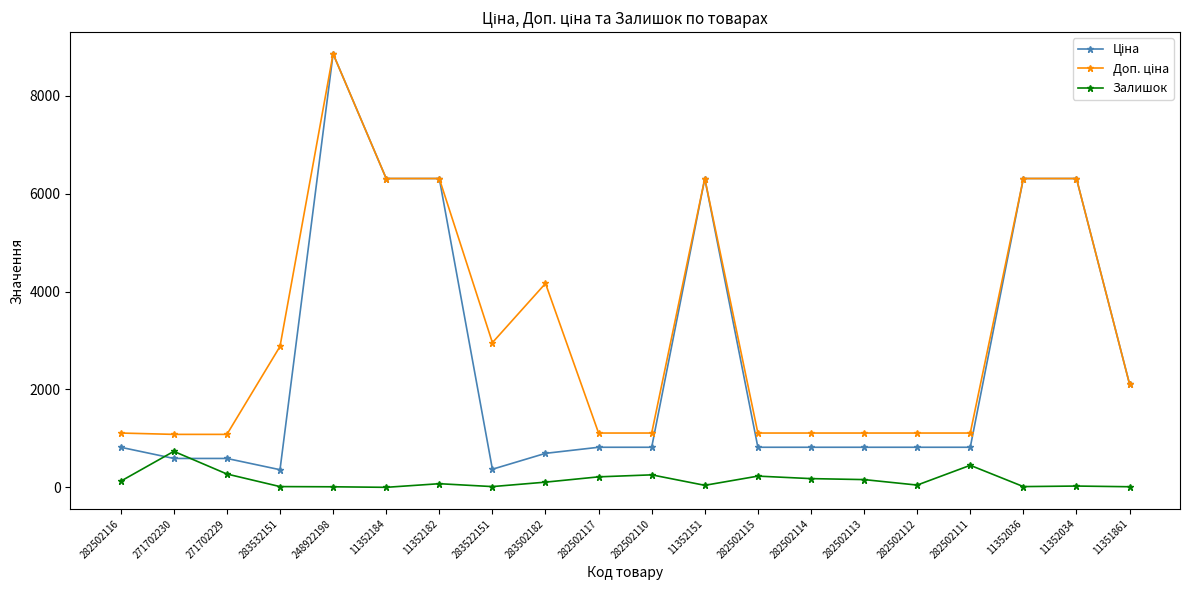

At which category is the sum across all series the highest?

248922198